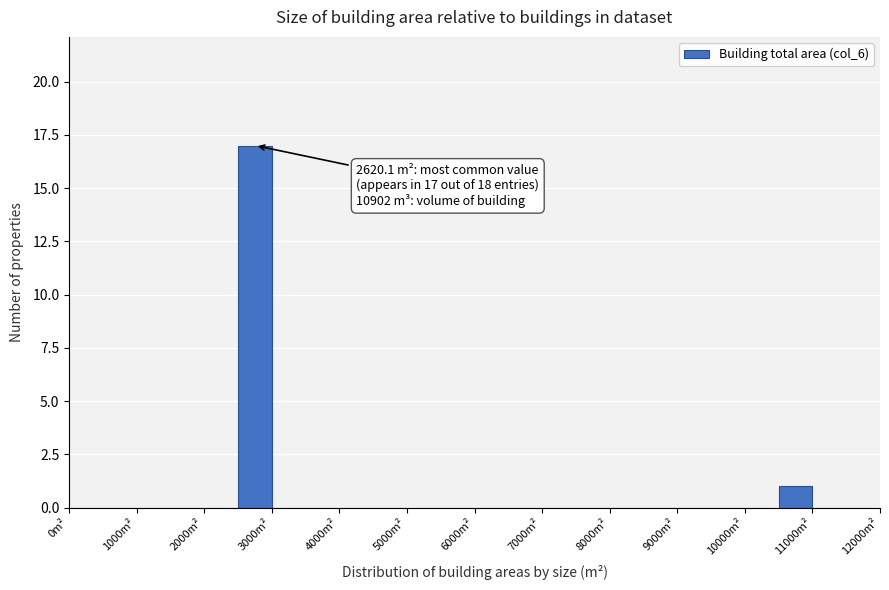

Which range on the x-axis has the tallest bar?

2500 to 3000